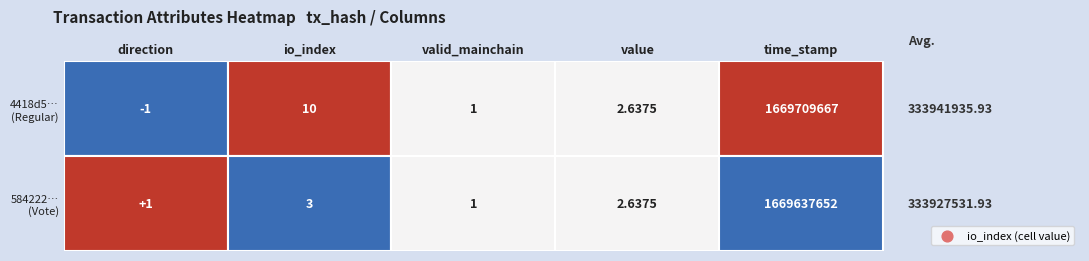

What is the difference between the 584222b7c8e402fdd2056bec3324a038884ed25 values at value and io_index?

0.4